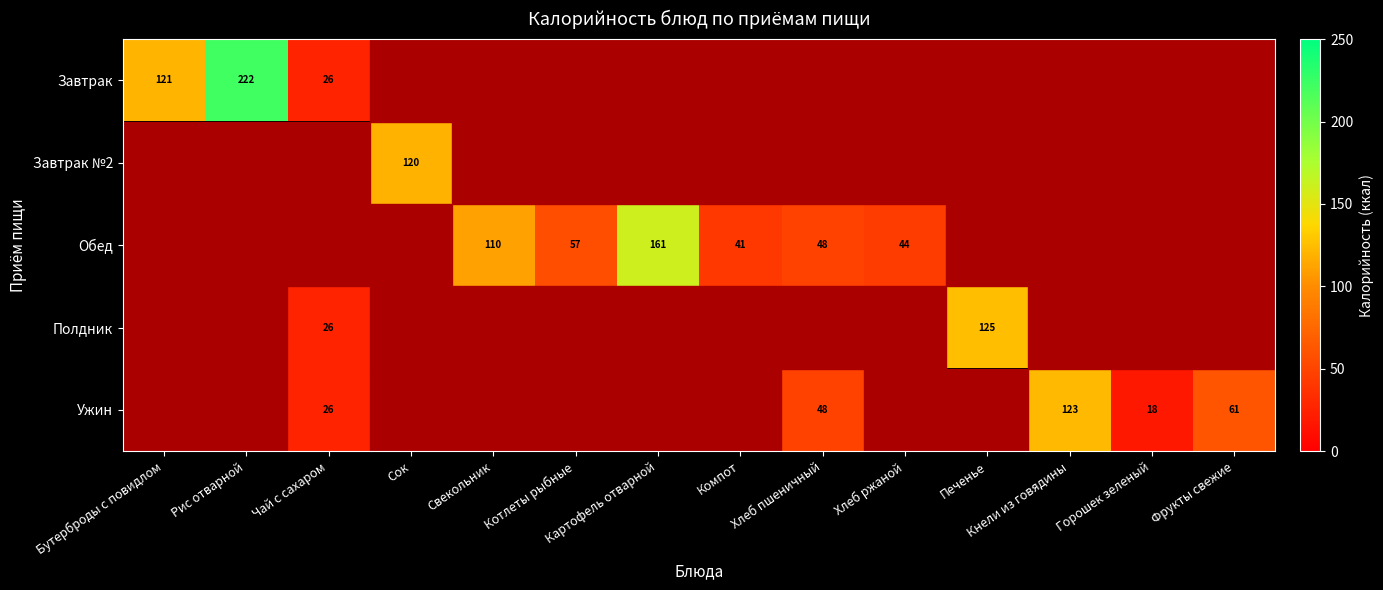

At how many categories does at least one series exceed 148?

2